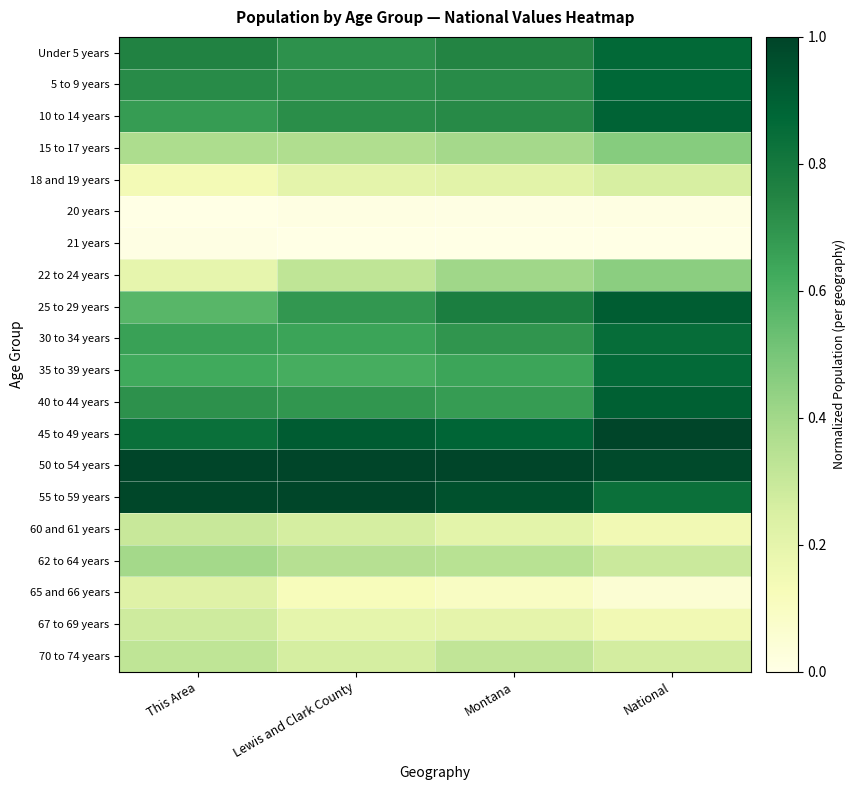

Rank the series at Lewis and Clark County from lowest to highest value.

21 years, 20 years, 65 and 66 years, 67 to 69 years, 18 and 19 years, 60 and 61 years, 70 to 74 years, 22 to 24 years, 62 to 64 years, 15 to 17 years, 35 to 39 years, 30 to 34 years, 25 to 29 years, 40 to 44 years, Under 5 years, 5 to 9 years, 10 to 14 years, 45 to 49 years, 55 to 59 years, 50 to 54 years